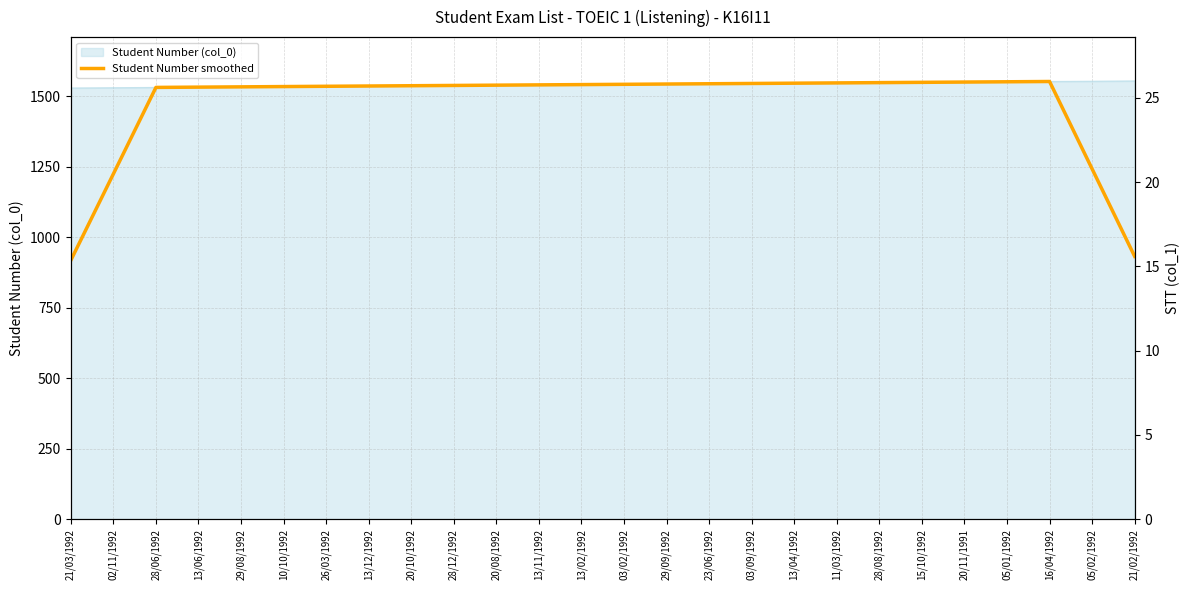

Reading left to right, transcribe all the data shown in this chart.

21/03/1992=918.0	02/11/1992=1224.4	28/06/1992=1531.0	13/06/1992=1532.0	29/08/1992=1533.0	10/10/1992=1534.0	26/03/1992=1535.0	13/12/1992=1536.0	20/10/1992=1537.0	28/12/1992=1538.0	20/08/1992=1539.0	13/11/1992=1540.0	13/02/1992=1541.0	03/02/1992=1542.0	29/09/1992=1543.0	23/06/1992=1544.0	03/09/1992=1545.0	13/04/1992=1546.0	11/03/1992=1547.0	28/08/1992=1548.0	15/10/1992=1549.0	20/11/1991=1550.0	05/01/1992=1551.0	16/04/1992=1552.0	05/02/1992=1242.0	21/02/1992=931.8